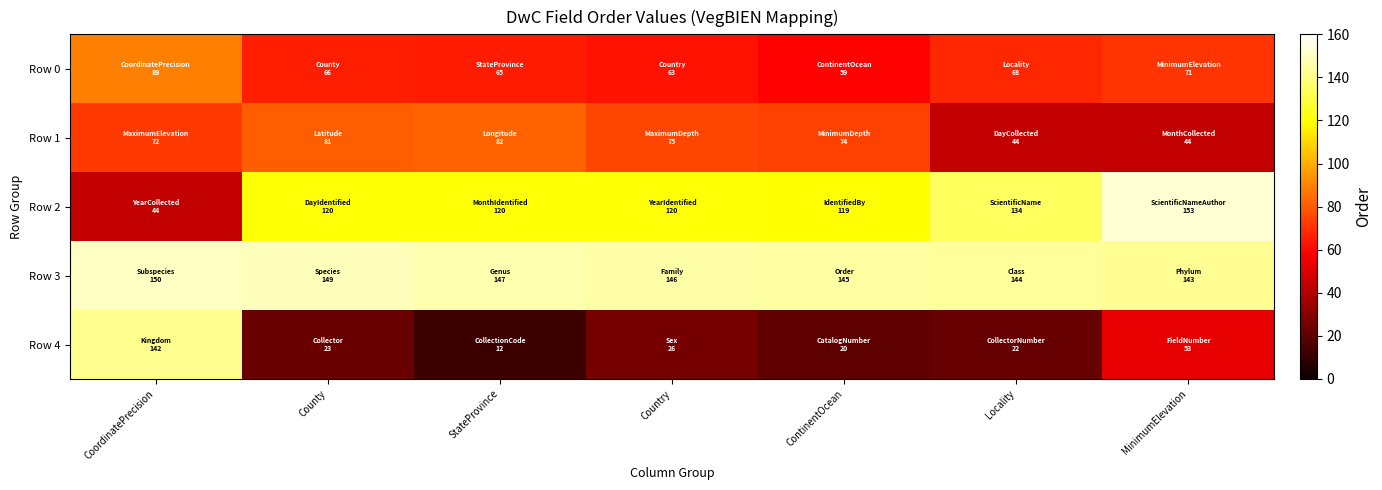

Reading right to left, what are all the values shown in this chart?

Row 0: MinimumElevation=71	Locality=68	ContinentOcean=59	Country=63	StateProvince=65	County=66	CoordinatePrecision=89
Row 1: MinimumElevation=44	Locality=44	ContinentOcean=74	Country=75	StateProvince=82	County=81	CoordinatePrecision=72
Row 2: MinimumElevation=153	Locality=134	ContinentOcean=119	Country=120	StateProvince=120	County=120	CoordinatePrecision=44
Row 3: MinimumElevation=143	Locality=144	ContinentOcean=145	Country=146	StateProvince=147	County=149	CoordinatePrecision=150
Row 4: MinimumElevation=53	Locality=22	ContinentOcean=20	Country=26	StateProvince=12	County=23	CoordinatePrecision=142